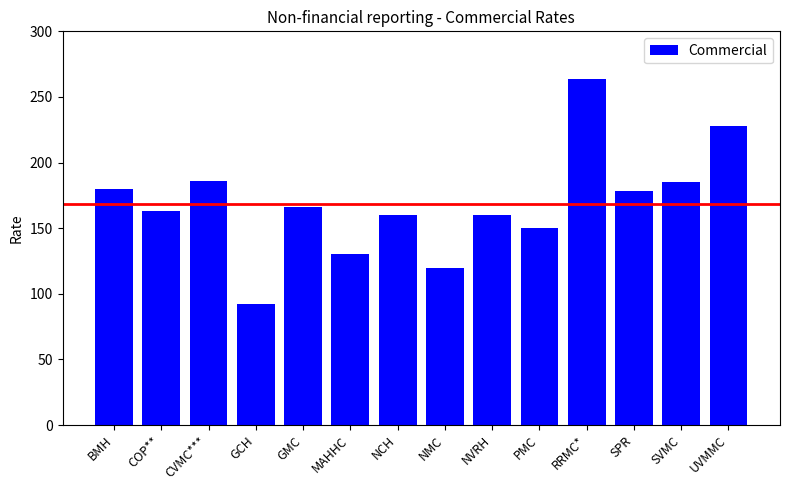

Which has a higher value, SVMC or BMH?

SVMC